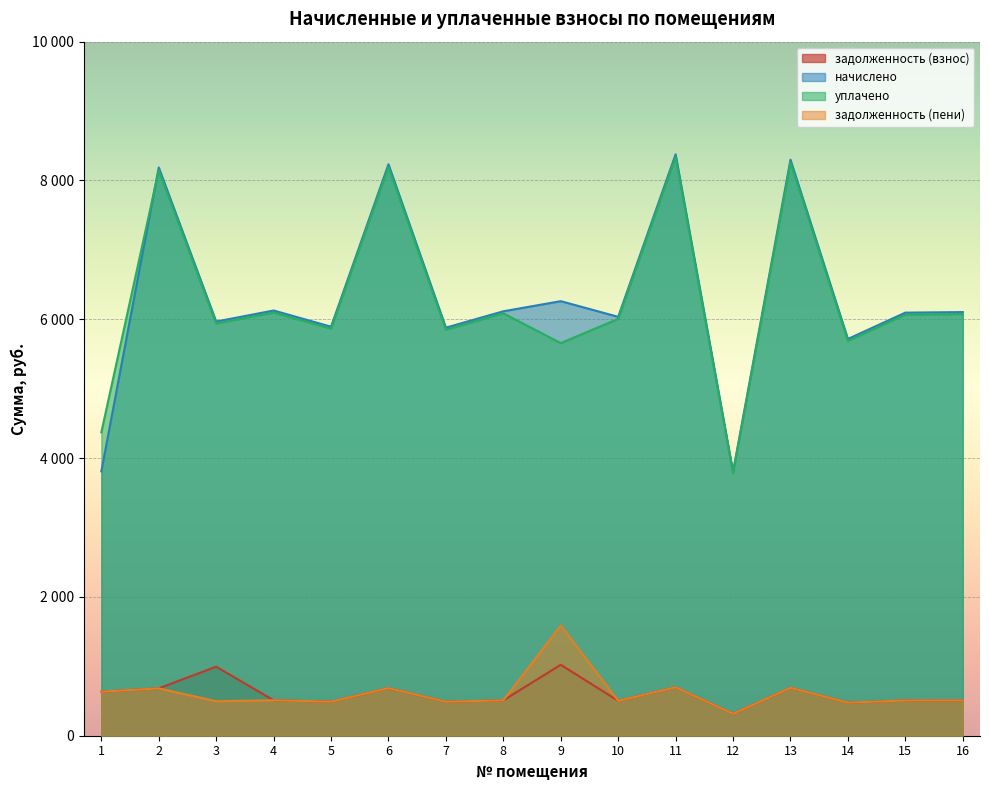

At which label does уплачено reach its minimum?

12